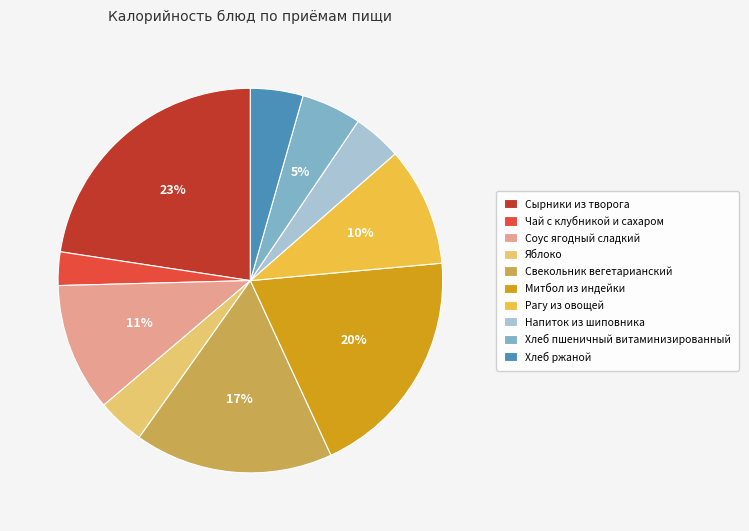

Which slice is the smallest?

Чай с клубникой и сахаром